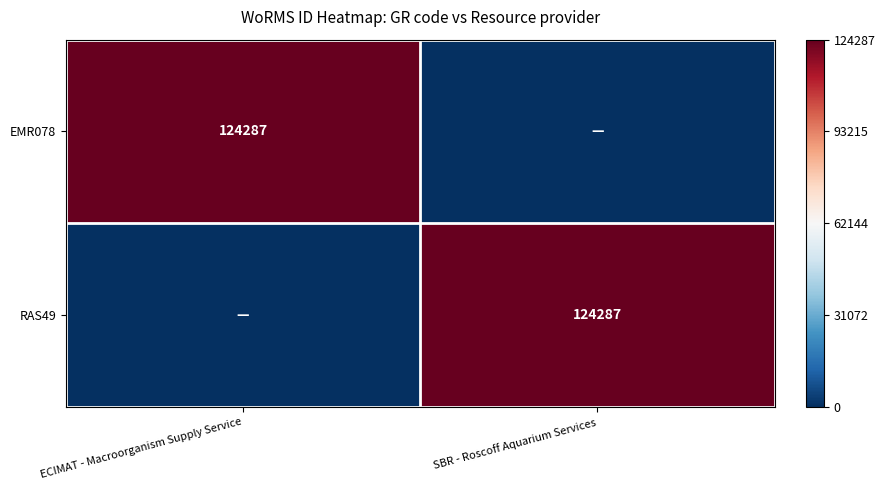

True or false: RAS49 has a value of 77926 at SBR - Roscoff Aquarium Services.

False